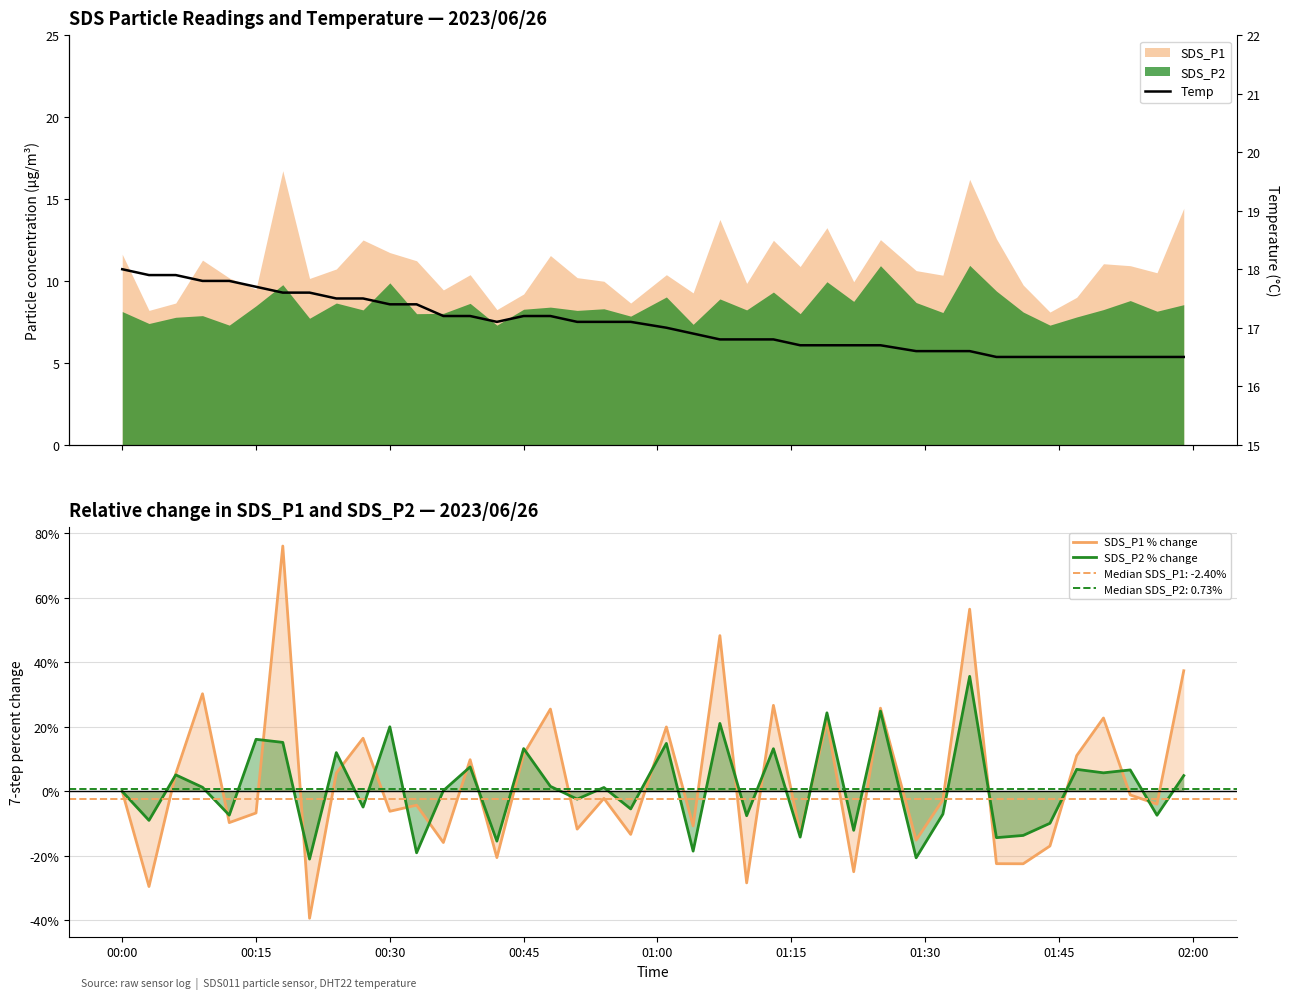

How many data points in SDS_P1 % change are above -2?

19